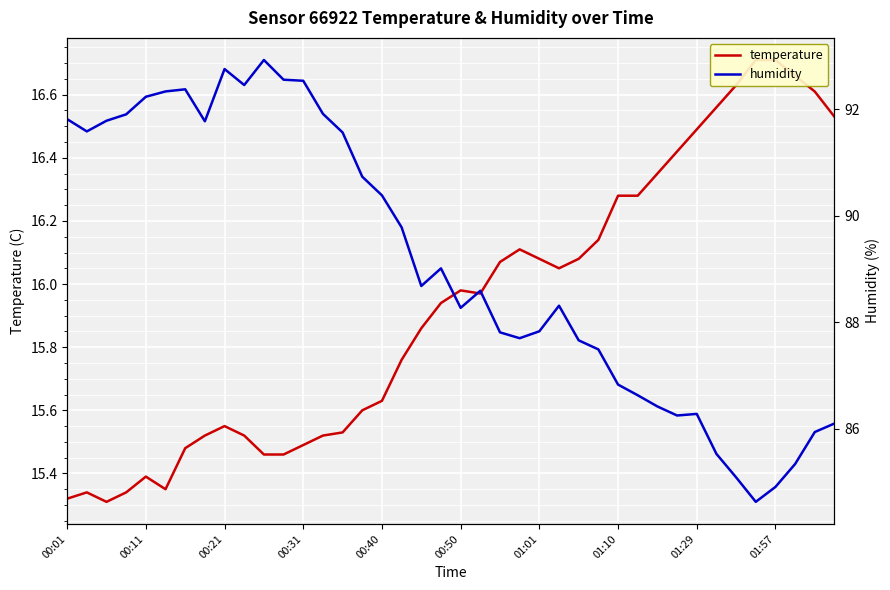

What is the lowest value of the temperature series?

15.3